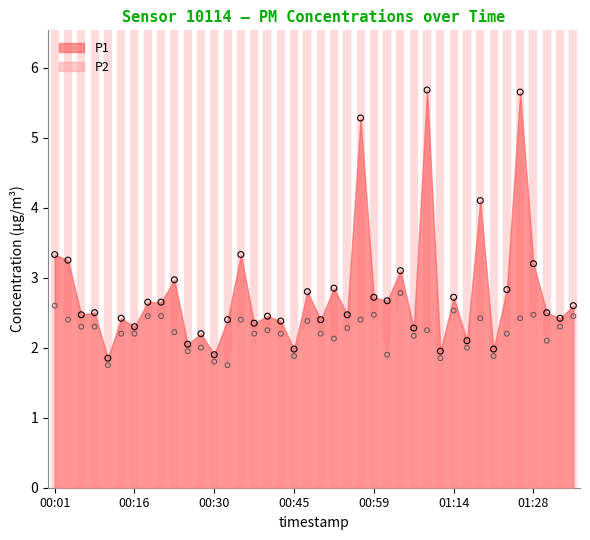

Which series contains the lowest Y value?

P2